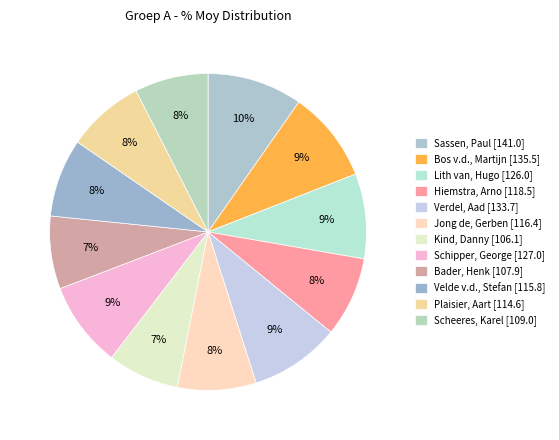

Count the number of slices in the pie.

12